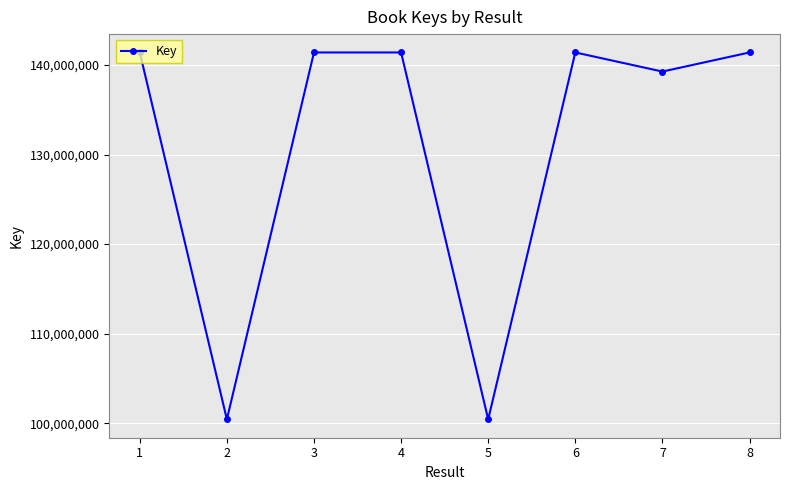

What is the value of the 6th point from the left?

141405544